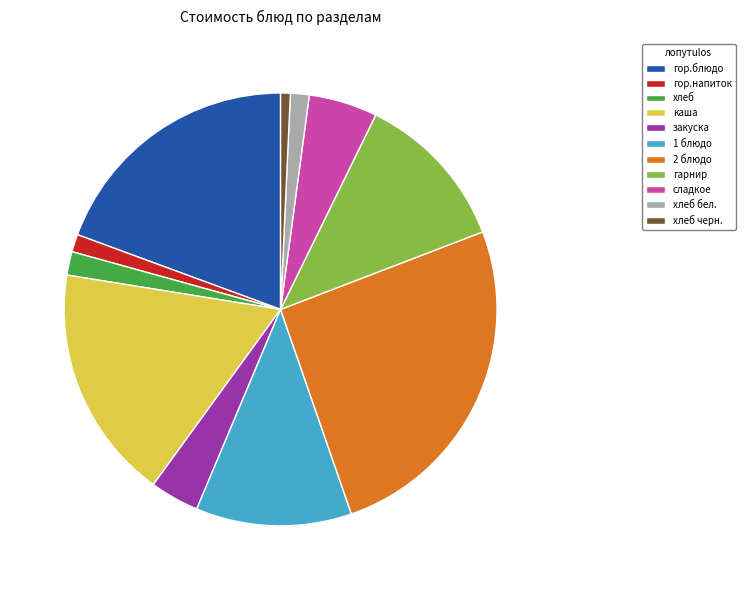

Which category has the biggest portion of the pie?

2 блюдо